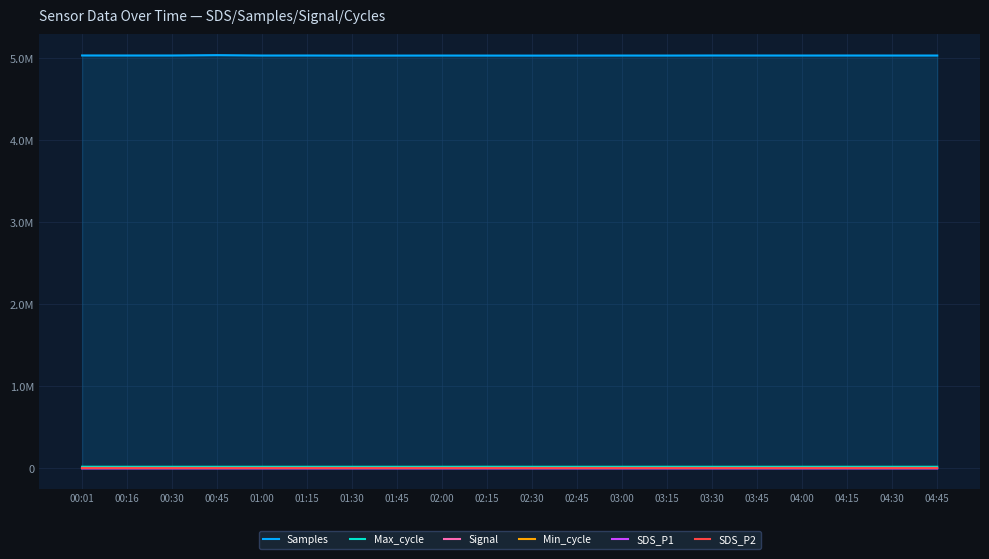

Is this an area chart (filled region under the line)?

Yes